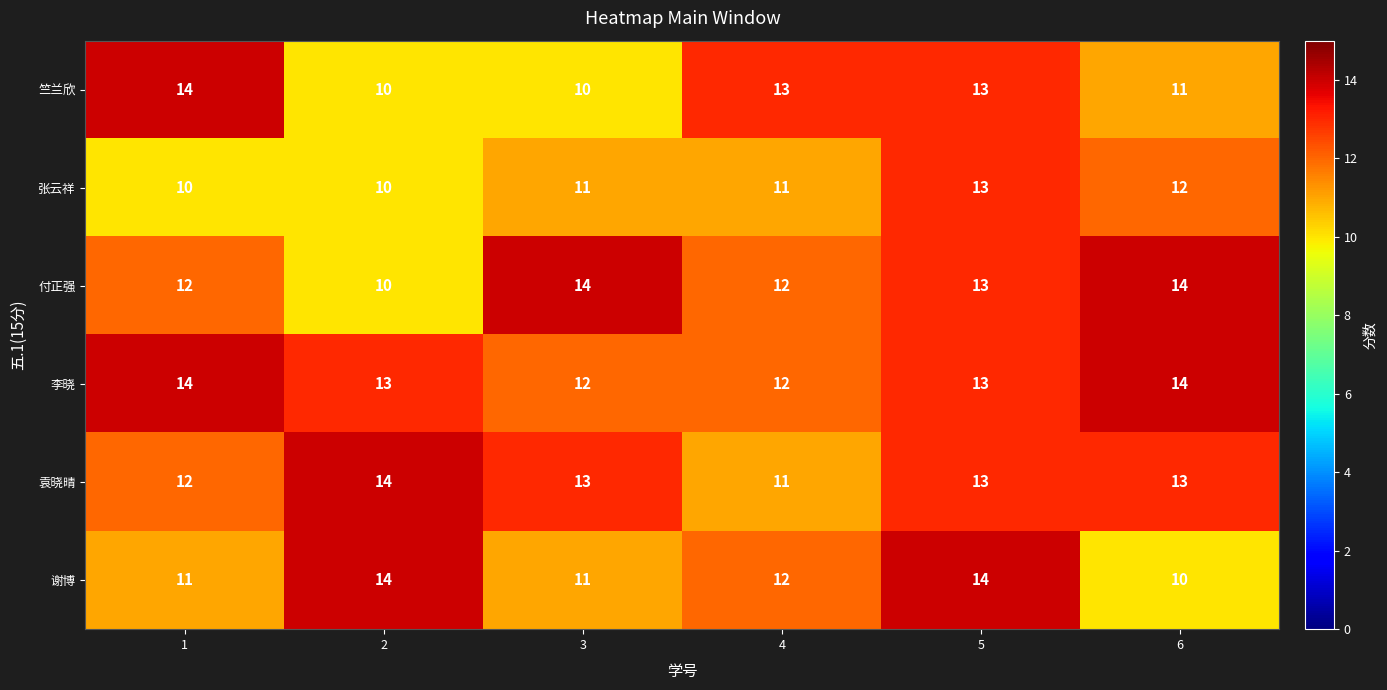

Which series has the largest total across all categories?

李晓